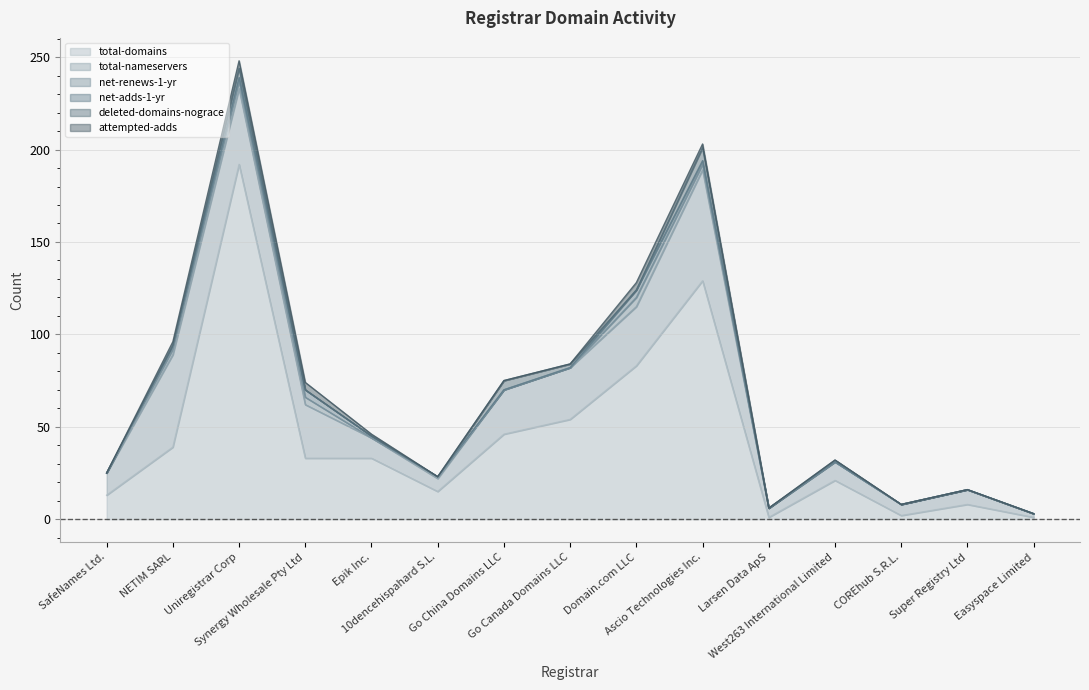

Read the total-nameservers value at NETIM SARL, to the nearest 10.

50